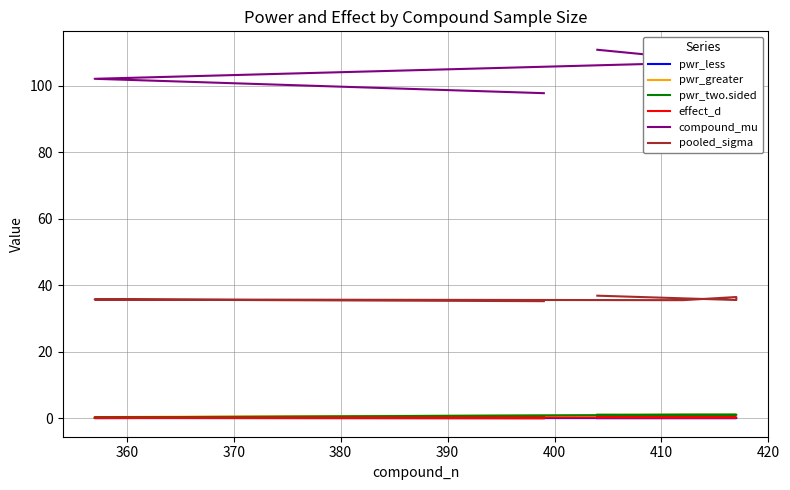

How many categories are shown in the chart?

6